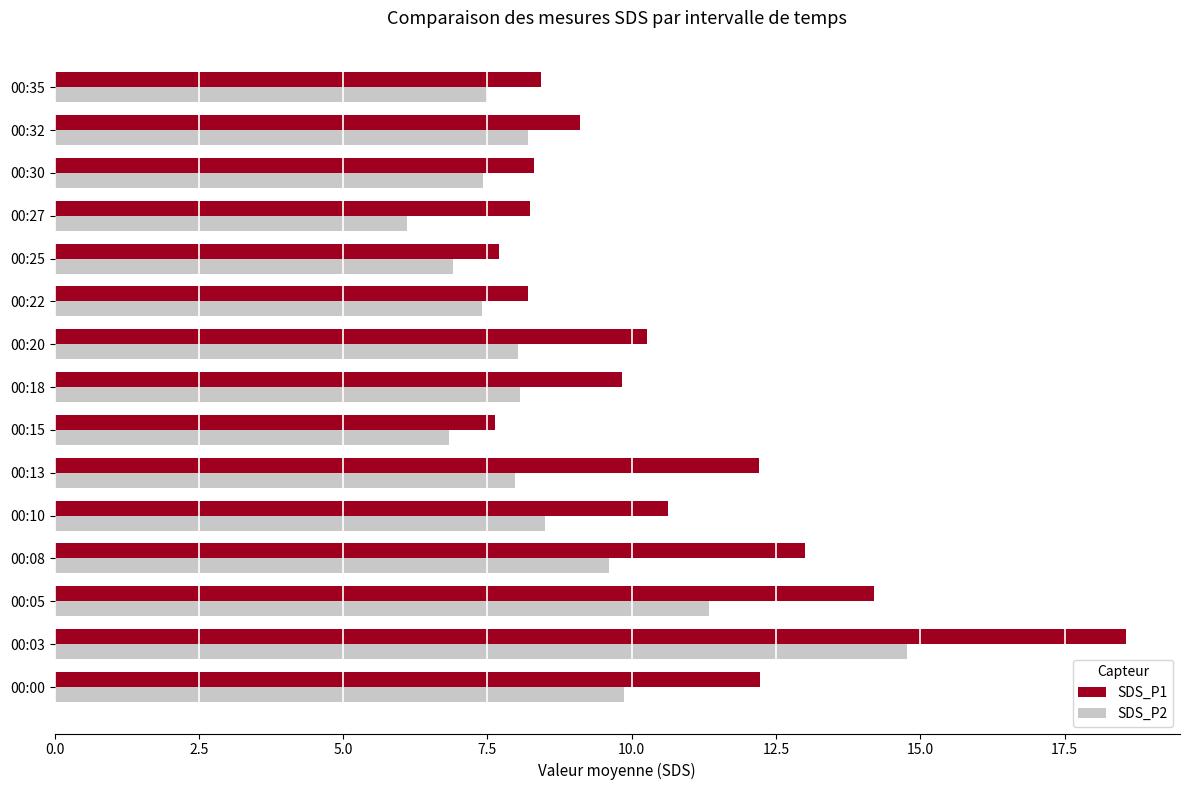

Which category has the highest value in the SDS_P2 series?

00:03